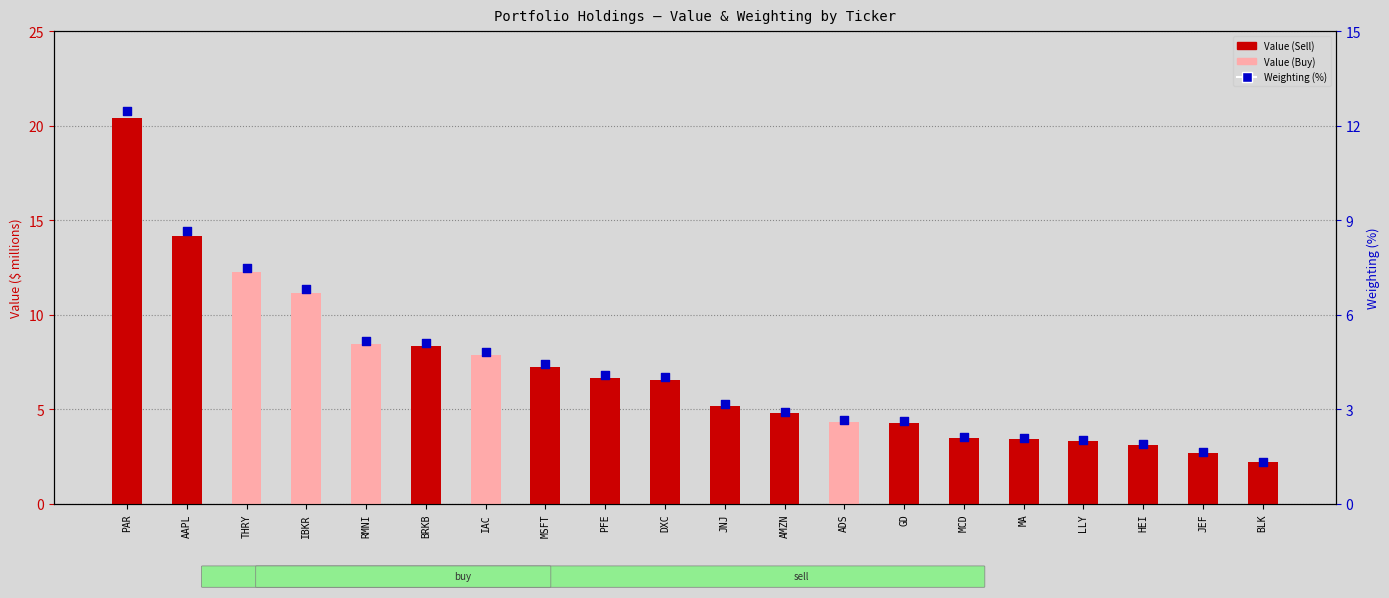

What is the total value across all series at AAPL?

22.8